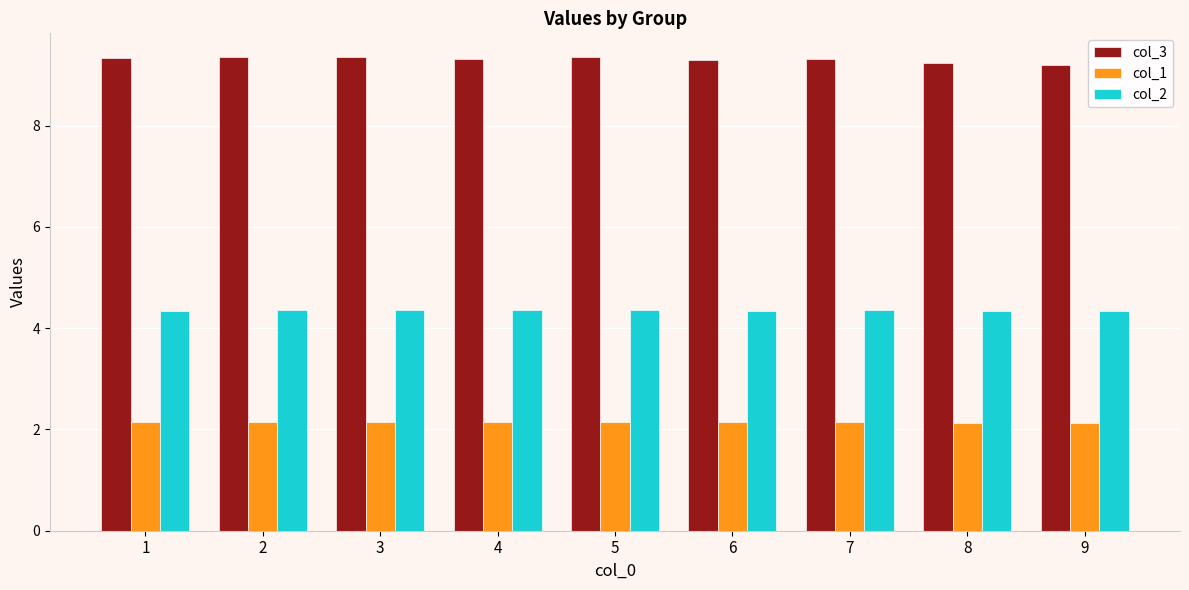

What is the minimum value shown in the chart?

2.1